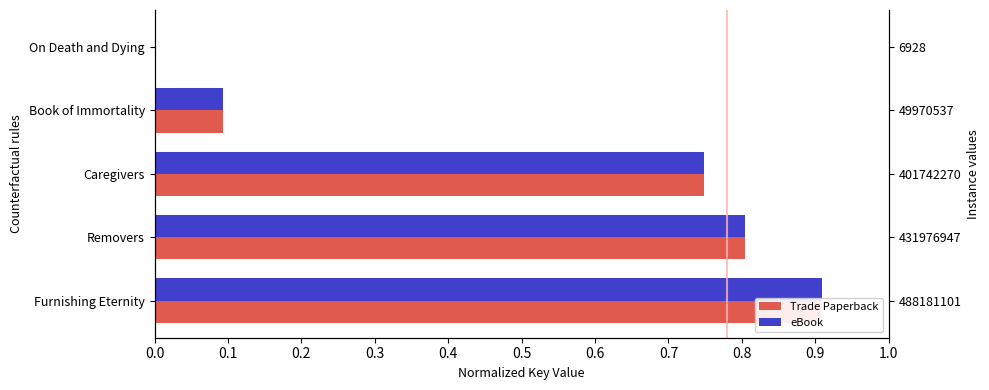

Is the value of eBook at On Death and Dying greater than the value of Trade Paperback at On Death and Dying?

No